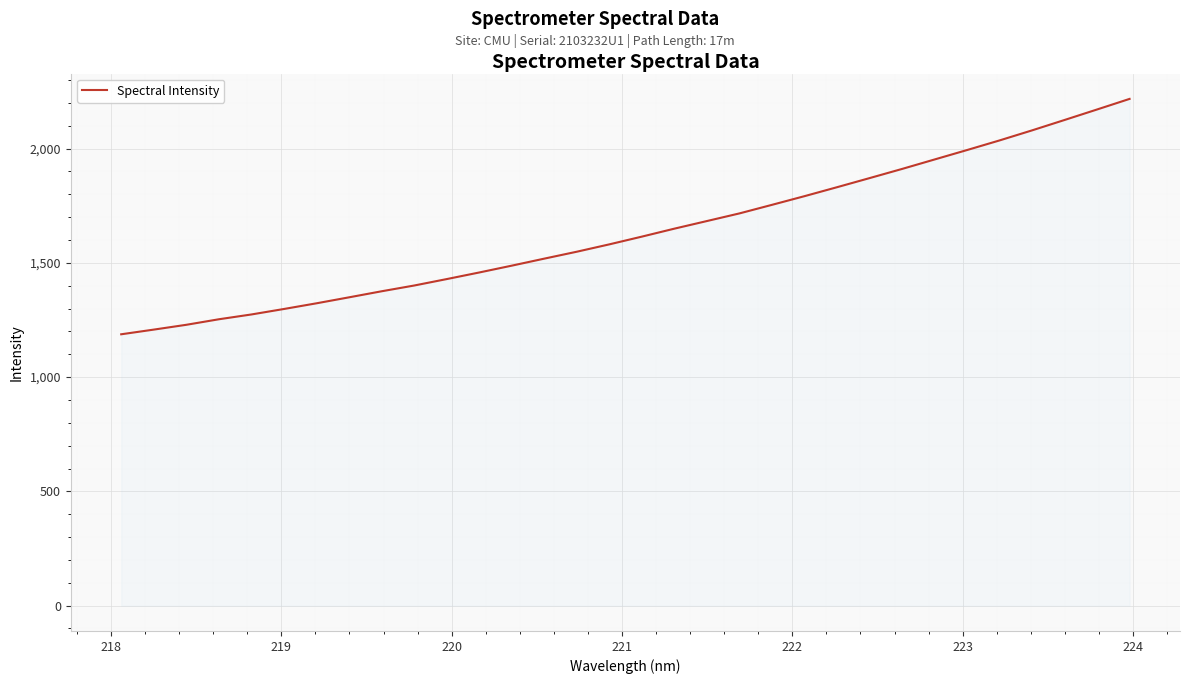

What is the greatest value displayed?

2217.3